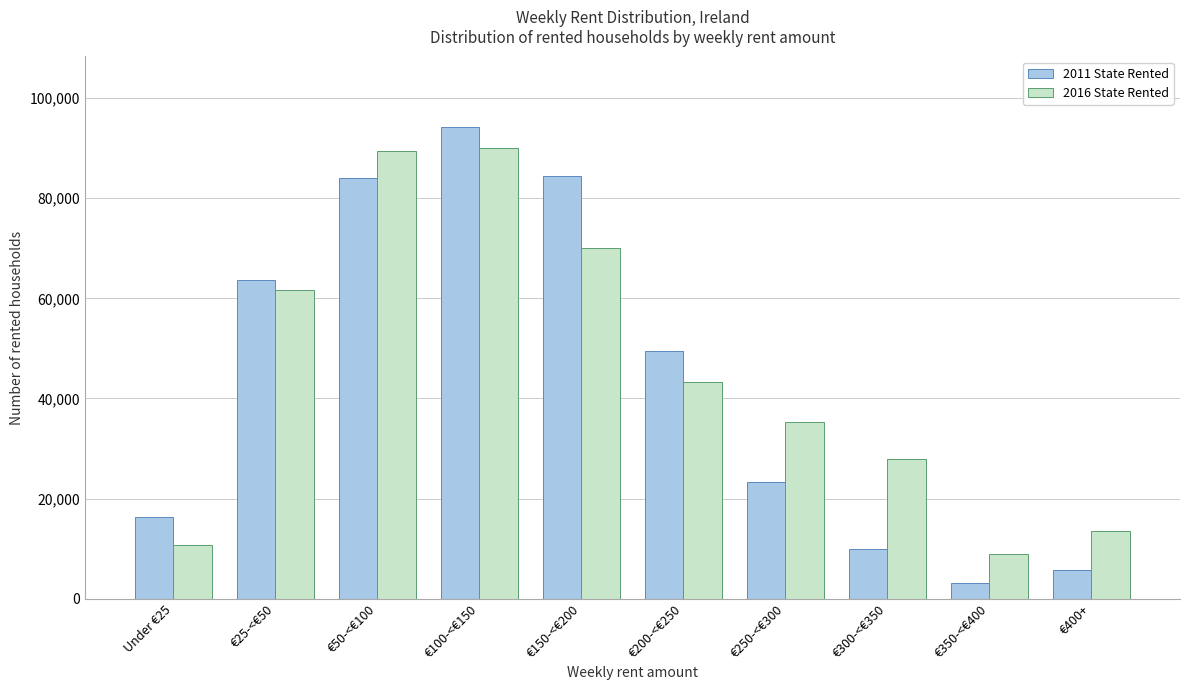

Reading left to right, transcribe all the data shown in this chart.

2011 State Rented: Under €25=16272	€25-<€50=63571	€50-<€100=84047	€100-<€150=94187	€150-<€200=84505	€200-<€250=49431	€250-<€300=23370	€300-<€350=9909	€350-<€400=3159	€400+=5806
2016 State Rented: Under €25=10806	€25-<€50=61637	€50-<€100=89348	€100-<€150=89962	€150-<€200=70064	€200-<€250=43225	€250-<€300=35328	€300-<€350=27927	€350-<€400=9000	€400+=13608